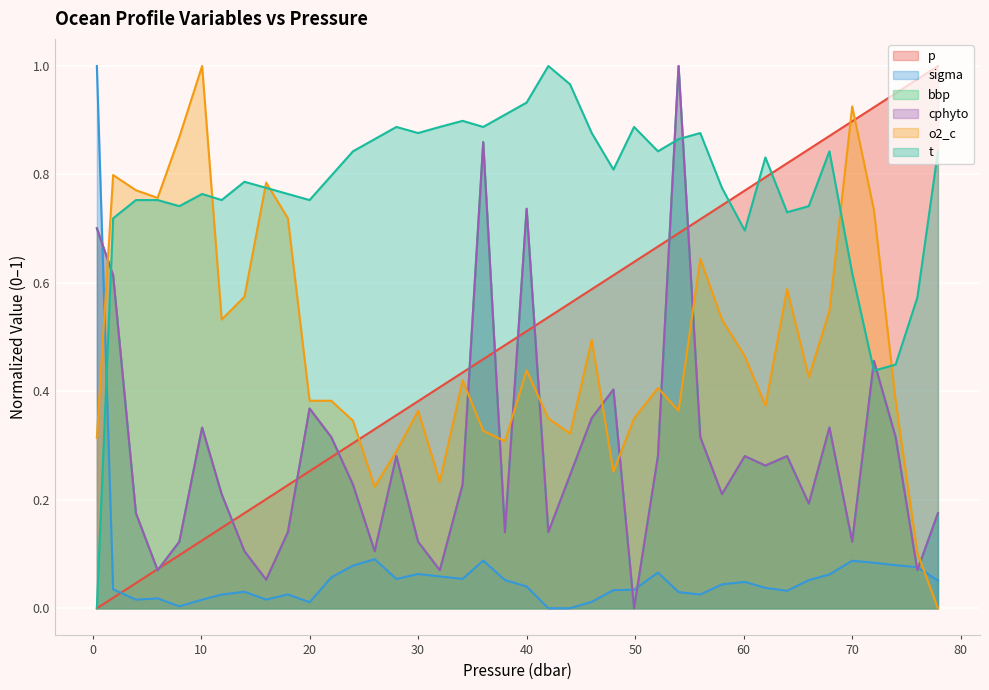

What position from the right is 72.0?

4